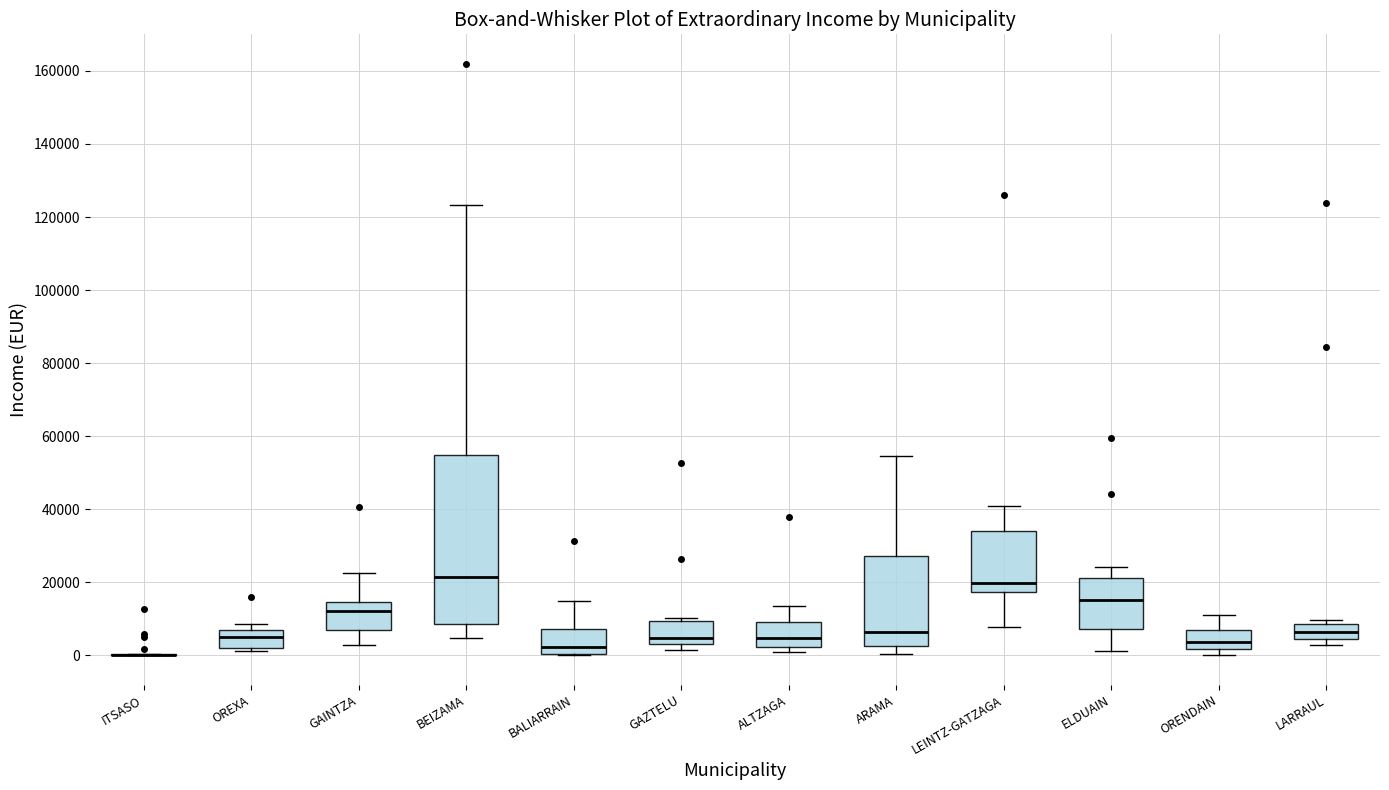

Reading left to right, read every box against the y-axis: the position of its median line, the range the box covers, and the ends of its whiskers. The values are not printed on the chart, so give them approximately, as read against the axis.

ITSASO: box collapsed to a line at 0, whiskers 0 to 0
OREXA: median 4000, box 2000 to 8000, whiskers 2000 (just below the box's lower edge) to 8000 (just above the box's upper edge)
GAINTZA: median 12000, box 6000 to 14000, whiskers 2000 to 22000
BEIZAMA: median 22000, box 8000 to 54000, whiskers 4000 to 124000
BALIARRAIN: median 2000, box 0 to 8000, whiskers 0 to 14000
GAZTELU: median 4000, box 2000 to 10000, whiskers 2000 (just below the box's lower edge) to 10000 (just above the box's upper edge)
ALTZAGA: median 4000, box 2000 to 10000, whiskers 0 to 14000
ARAMA: median 6000, box 2000 to 28000, whiskers 0 to 54000
LEINTZ-GATZAGA: median 20000, box 18000 to 34000, whiskers 8000 to 40000
ELDUAIN: median 16000, box 8000 to 22000, whiskers 2000 to 24000
ORENDAIN: median 4000, box 2000 to 8000, whiskers 0 to 12000
LARRAUL: median 6000, box 4000 to 8000, whiskers 2000 to 10000